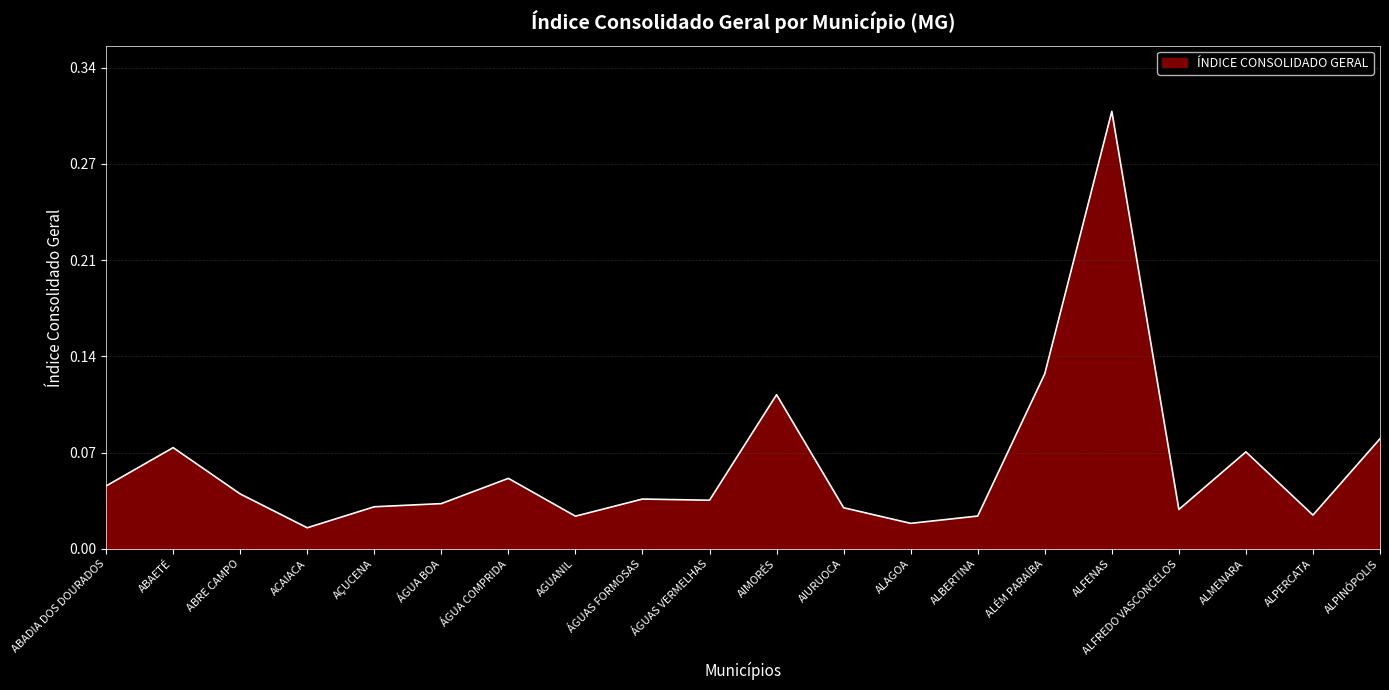

Reading right to left, transcribe all the data shown in this chart.

ALPINÓPOLIS=0.1	ALPERCATA=0.0	ALMENARA=0.1	ALFREDO VASCONCELOS=0.0	ALFENAS=0.3	ALÉM PARAÍBA=0.1	ALBERTINA=0.0	ALAGOA=0.0	AIURUOCA=0.0	AIMORÉS=0.1	ÁGUAS VERMELHAS=0.0	ÁGUAS FORMOSAS=0.0	AGUANIL=0.0	ÁGUA COMPRIDA=0.1	ÁGUA BOA=0.0	AÇUCENA=0.0	ACAIACA=0.0	ABRE CAMPO=0.0	ABAETÉ=0.1	ABADIA DOS DOURADOS=0.0